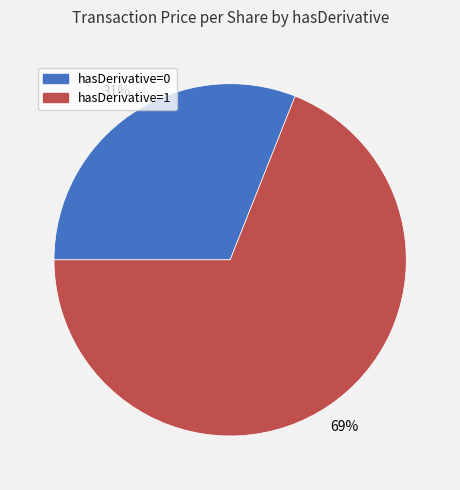

What is the largest slice in the pie chart?

hasDerivative=1